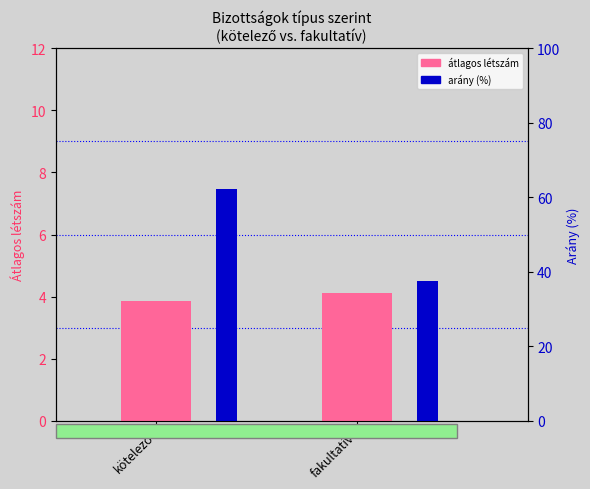

How many bars are there in total?

4